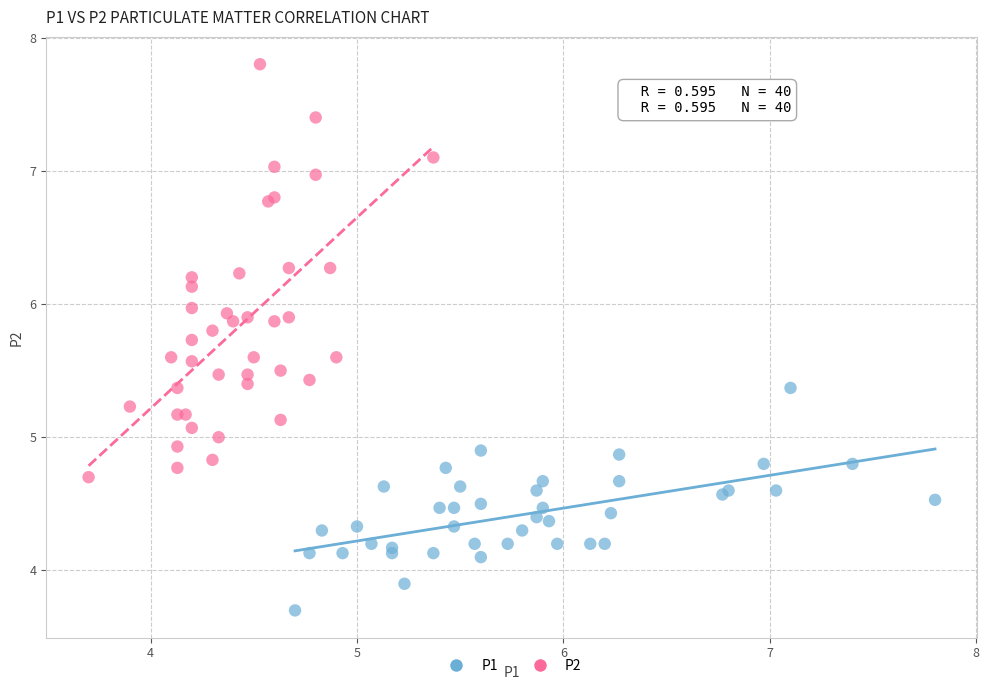

What are all the series names shown in the legend?

P1, P2